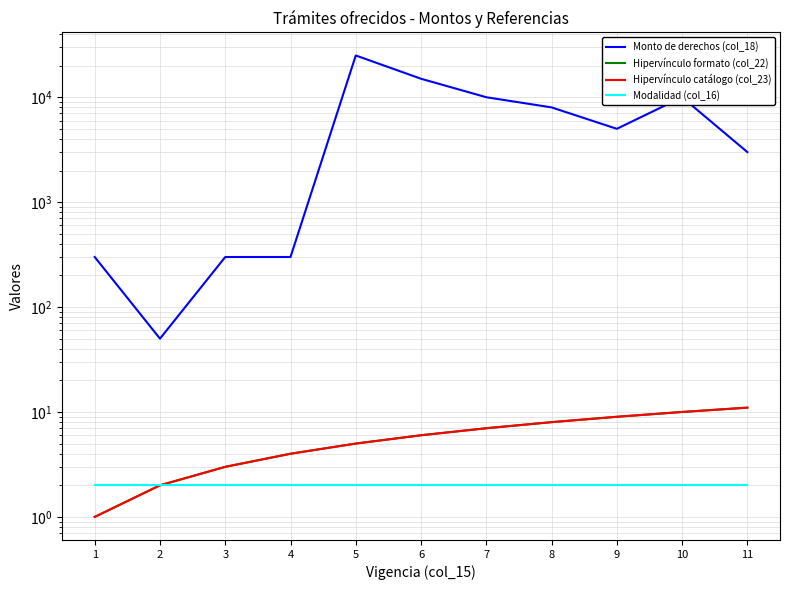

Which category has the highest value in the Hipervínculo catálogo (col_23) series?

11